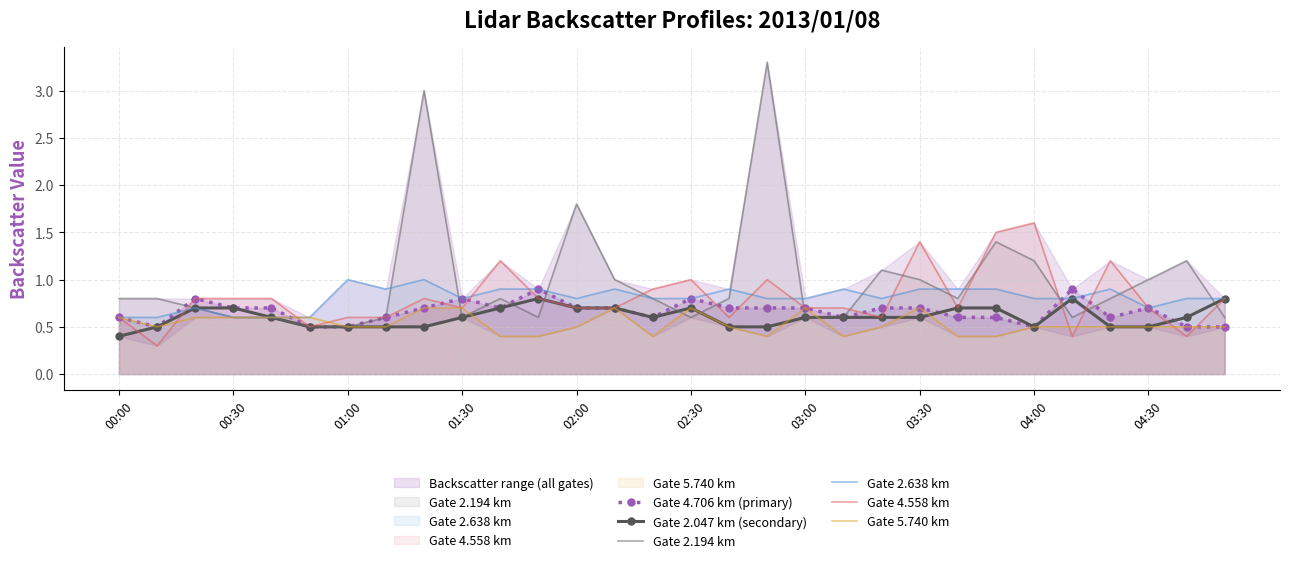

Reading right to left, transcribe all the data shown in this chart.

Gate 4.706 km (primary): 0.5	0.5	0.7	0.6	0.9	0.5	0.6	0.6	0.7	0.7	0.6	0.7	0.7	0.7	0.8	0.6	0.7	0.7	0.9	0.7	0.8	0.7	0.6	0.5	0.5	0.7	0.7	0.8	0.5	0.6
Gate 2.047 km (secondary): 0.8	0.6	0.5	0.5	0.8	0.5	0.7	0.7	0.6	0.6	0.6	0.6	0.5	0.5	0.7	0.6	0.7	0.7	0.8	0.7	0.6	0.5	0.5	0.5	0.5	0.6	0.7	0.7	0.5	0.4
Gate 2.194 km: 0.6	1.2	1.0	0.8	0.6	1.2	1.4	0.8	1.0	1.1	0.6	0.6	3.3	0.8	0.6	0.8	1.0	1.8	0.6	0.8	0.6	3.0	0.6	0.5	0.5	0.6	0.6	0.7	0.8	0.8
Gate 2.638 km: 0.8	0.8	0.7	0.9	0.8	0.8	0.9	0.9	0.9	0.8	0.9	0.8	0.8	0.9	0.8	0.8	0.9	0.8	0.9	0.9	0.8	1.0	0.9	1.0	0.6	0.6	0.6	0.7	0.6	0.6
Gate 4.558 km: 0.8	0.4	0.7	1.2	0.4	1.6	1.5	0.7	1.4	0.6	0.7	0.7	1.0	0.6	1.0	0.9	0.7	0.7	0.8	1.2	0.7	0.8	0.6	0.6	0.5	0.8	0.8	0.8	0.3	0.6
Gate 5.740 km: 0.5	0.5	0.5	0.5	0.5	0.5	0.4	0.4	0.7	0.5	0.4	0.7	0.4	0.5	0.7	0.4	0.7	0.5	0.4	0.4	0.7	0.7	0.5	0.5	0.6	0.6	0.6	0.6	0.5	0.6